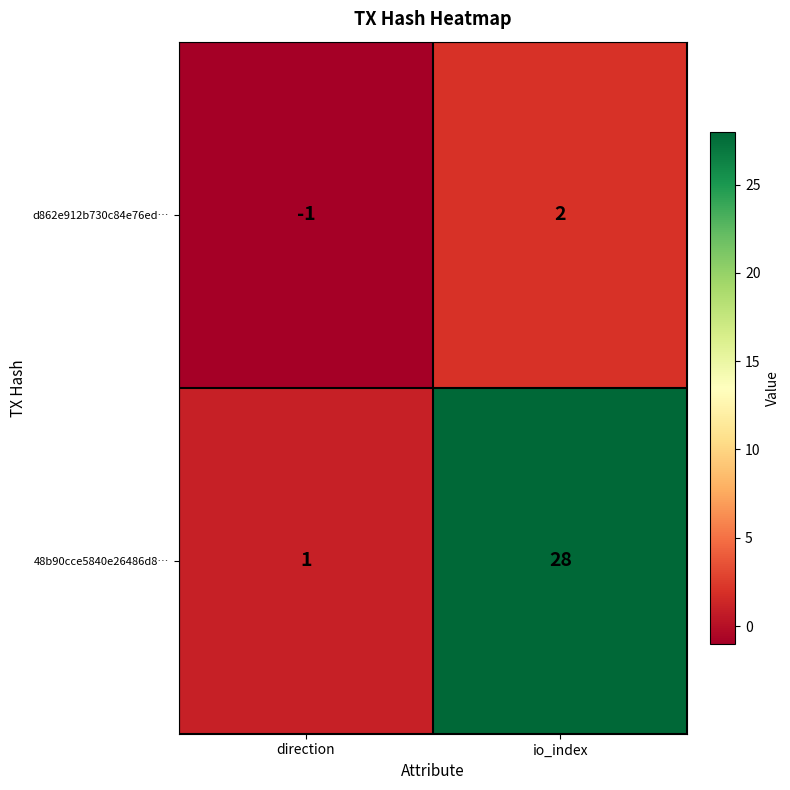

True or false: 48b90cce5840e26486d8… has a value of 40 at io_index.

False